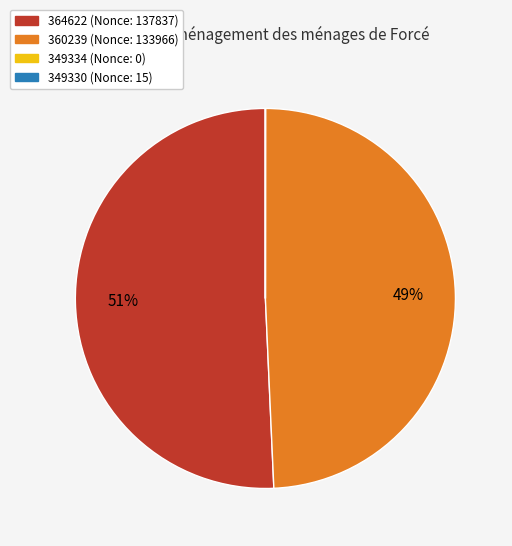

Is there a majority slice in this chart?

Yes